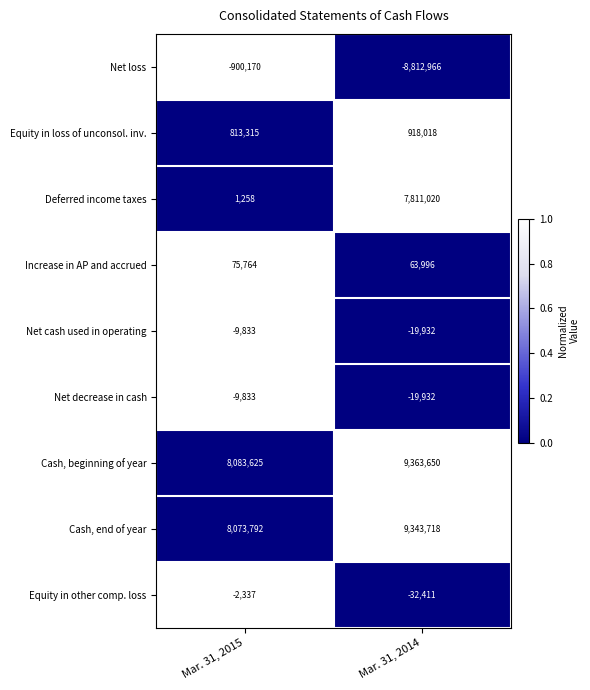

Is it true that Net cash used in operating equals -19932 at Mar. 31, 2014?

True